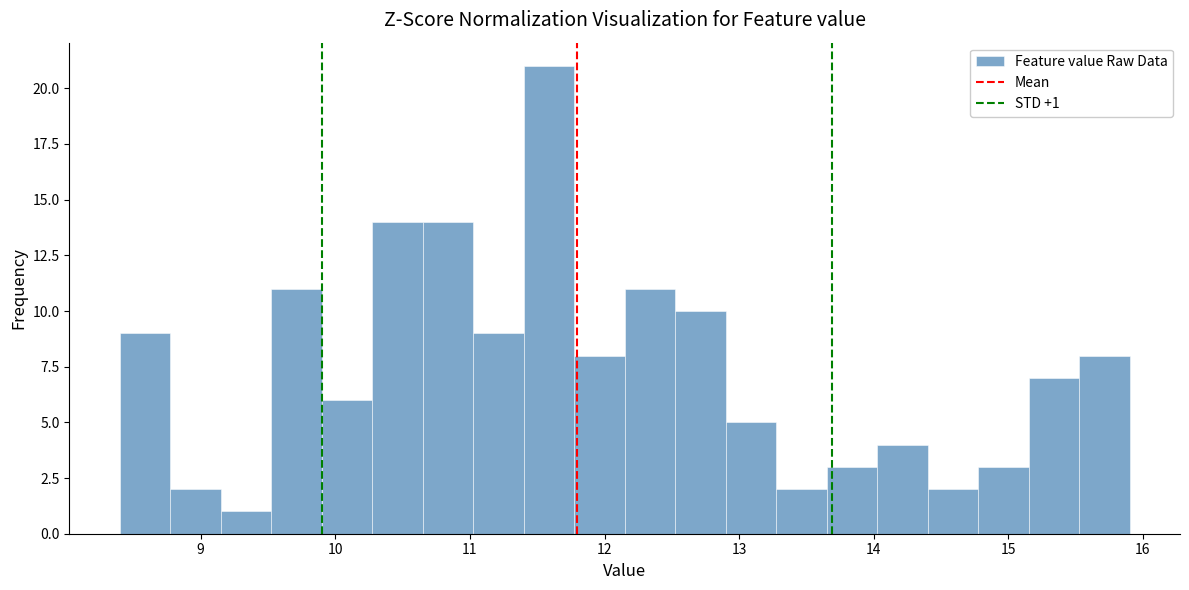

Around what value on the x-axis is the tallest bar? Give the approximate position of its centre, as read against the axis.

11.6